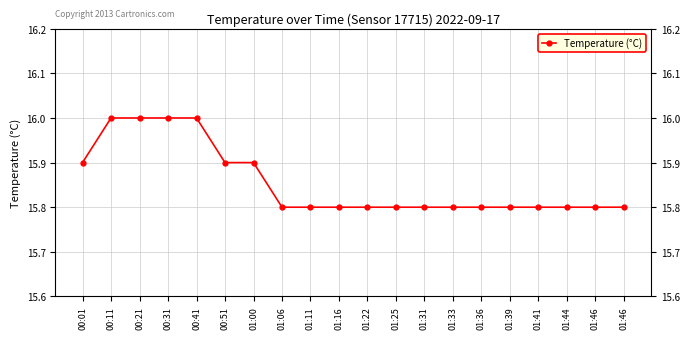

Reading right to left, extract all data points from this chart.

01:46=15.8	01:46=15.8	01:44=15.8	01:41=15.8	01:39=15.8	01:36=15.8	01:33=15.8	01:31=15.8	01:25=15.8	01:22=15.8	01:16=15.8	01:11=15.8	01:06=15.8	01:00=15.9	00:51=15.9	00:41=16.0	00:31=16.0	00:21=16.0	00:11=16.0	00:01=15.9